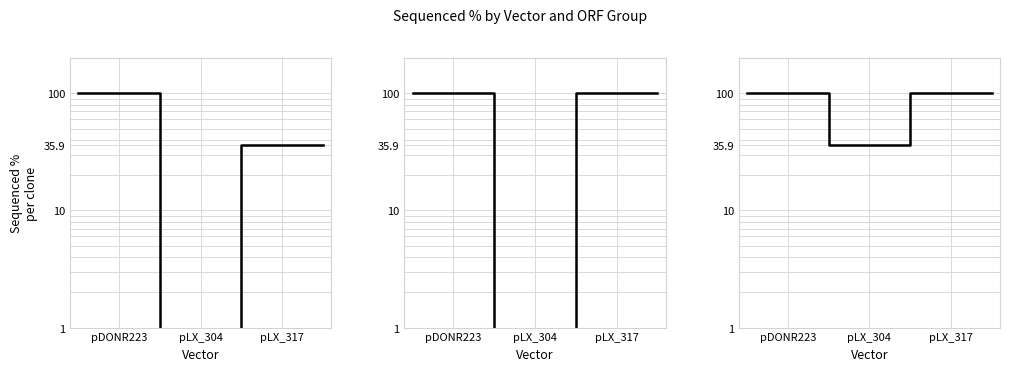

True or false: All ORFs has more than 0 points higher than both neighbors.

False